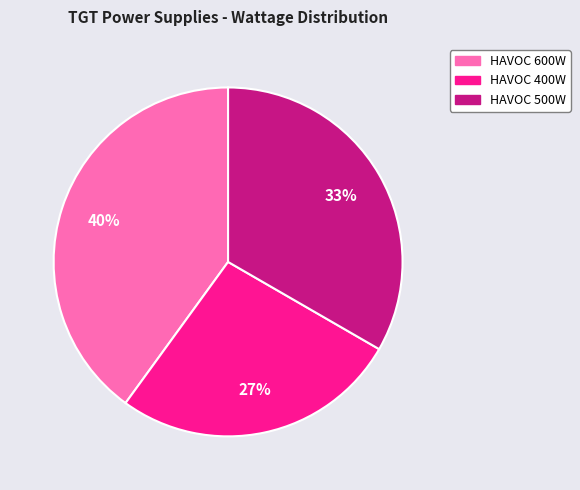

Do HAVOC 400W and HAVOC 600W together represent more than half of the pie?

Yes